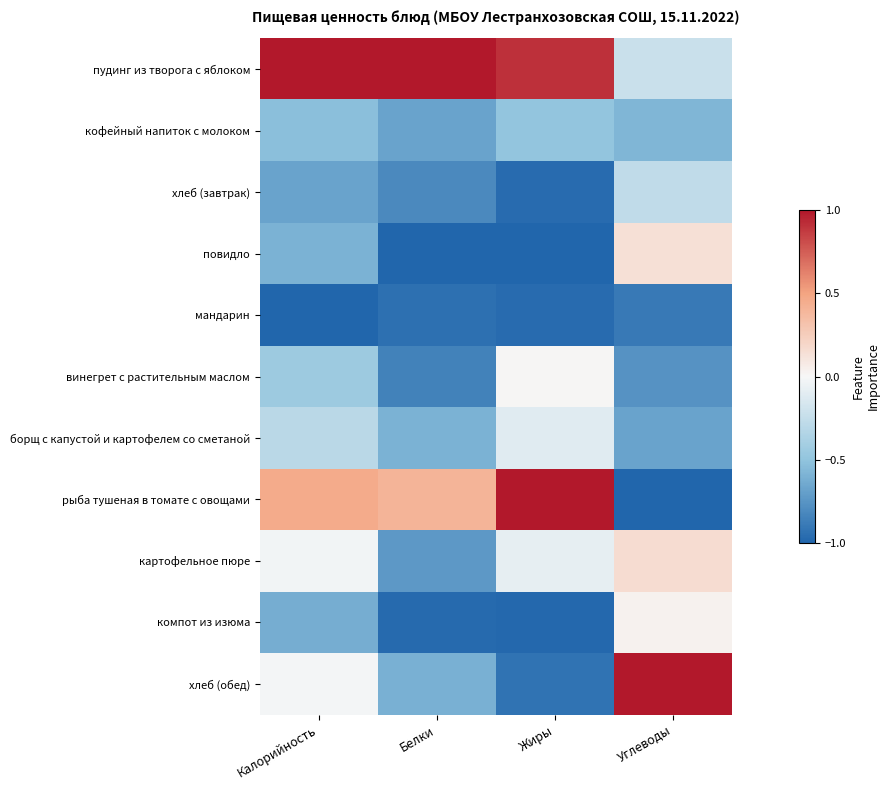

Reading right to left, extract all data points from this chart.

пудинг из творога с яблоком: Углеводы=-0.2	Жиры=0.9	Белки=1.0	Калорийность=1.0
кофейный напиток с молоком: Углеводы=-0.6	Жиры=-0.5	Белки=-0.7	Калорийность=-0.5
хлеб (завтрак): Углеводы=-0.3	Жиры=-1.0	Белки=-0.8	Калорийность=-0.7
повидло: Углеводы=0.1	Жиры=-1.0	Белки=-1.0	Калорийность=-0.6
мандарин: Углеводы=-0.9	Жиры=-1.0	Белки=-0.9	Калорийность=-1.0
винегрет с растительным маслом: Углеводы=-0.8	Жиры=0.0	Белки=-0.9	Калорийность=-0.4
борщ с капустой и картофелем со сметаной: Углеводы=-0.7	Жиры=-0.1	Белки=-0.6	Калорийность=-0.3
рыба тушеная в томате с овощами: Углеводы=-1.0	Жиры=1.0	Белки=0.4	Калорийность=0.5
картофельное пюре: Углеводы=0.2	Жиры=-0.1	Белки=-0.7	Калорийность=-0.0
компот из изюма: Углеводы=0.0	Жиры=-1.0	Белки=-1.0	Калорийность=-0.6
хлеб (обед): Углеводы=1.0	Жиры=-0.9	Белки=-0.6	Калорийность=-0.0